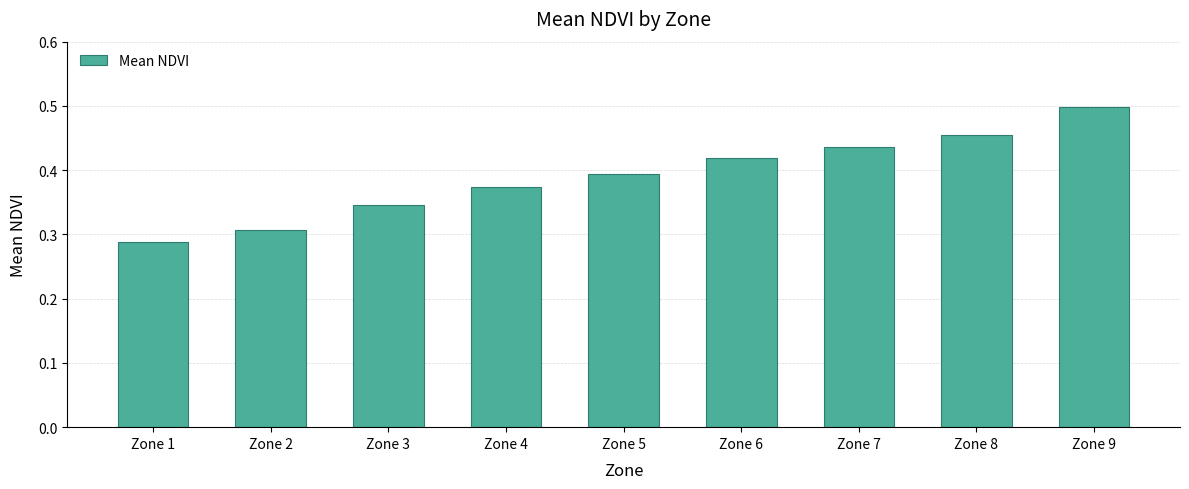

True or false: the data shows 0.2 at Zone 5.

False